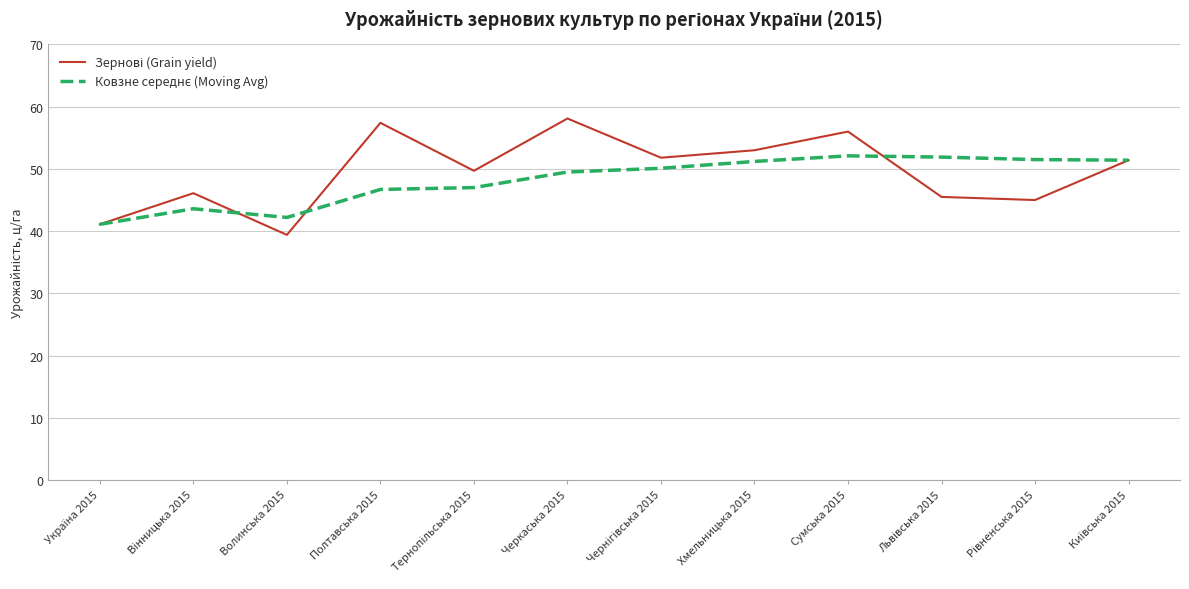

What is the spread (max minus min) of values at Волинська 2015?

2.8